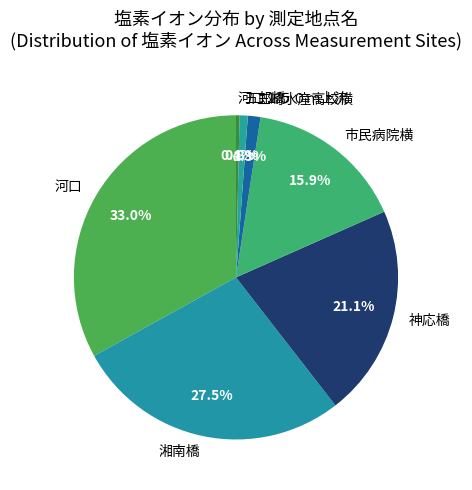

Which has a higher value, 市民病院横 or 五郎橋?

市民病院横